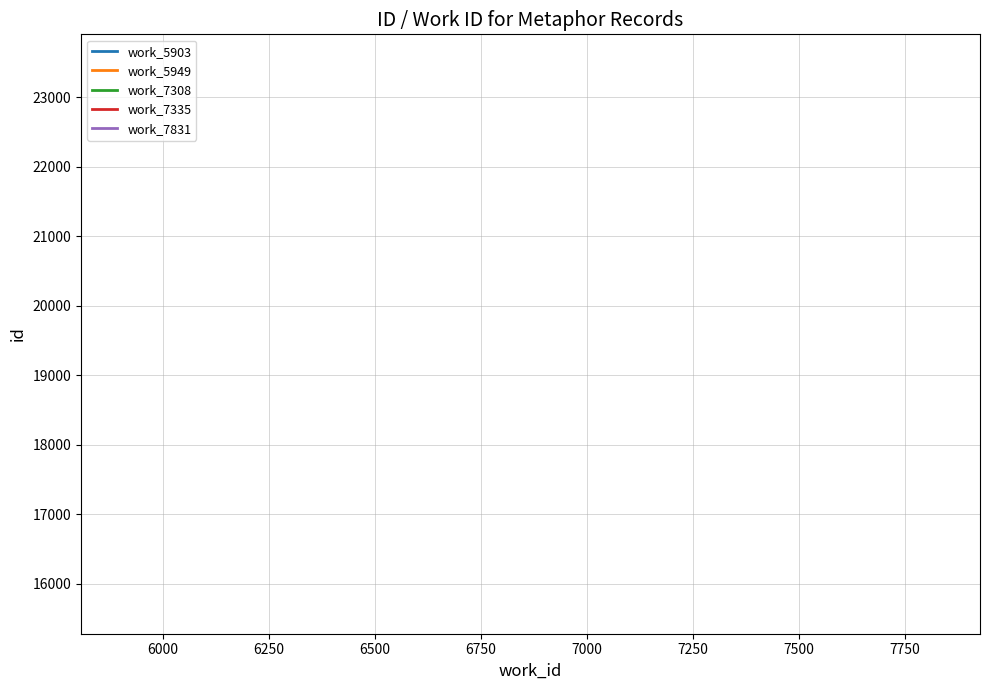

Is this an area chart (filled region under the line)?

No